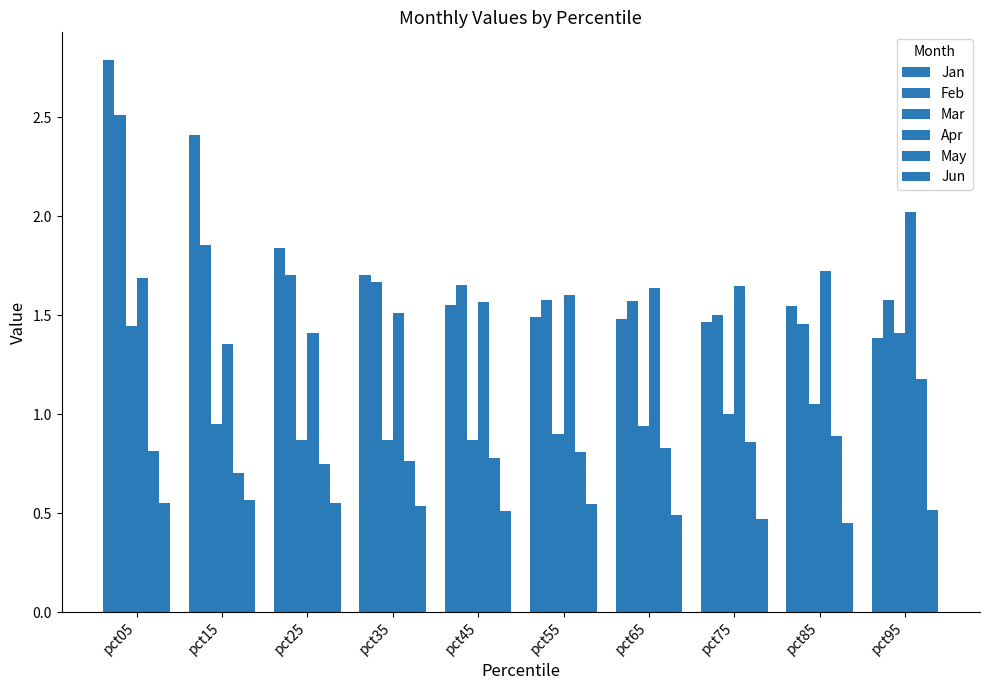

How many bars are there in total?

60